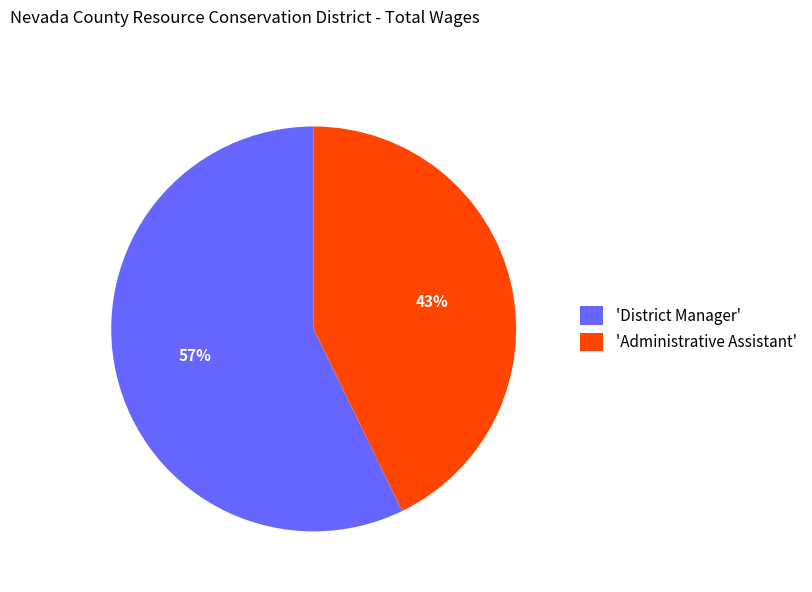

Approximately how many times larger is the value at 'District Manager' compared to 'Administrative Assistant'?

1.3